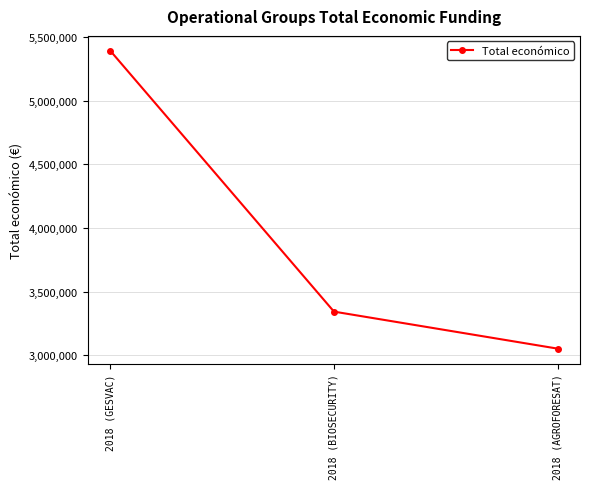

How many categories are shown in the chart?

3